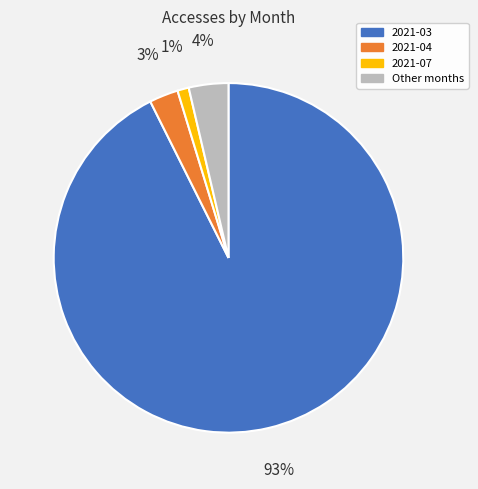

Does any single category account for the majority?

Yes